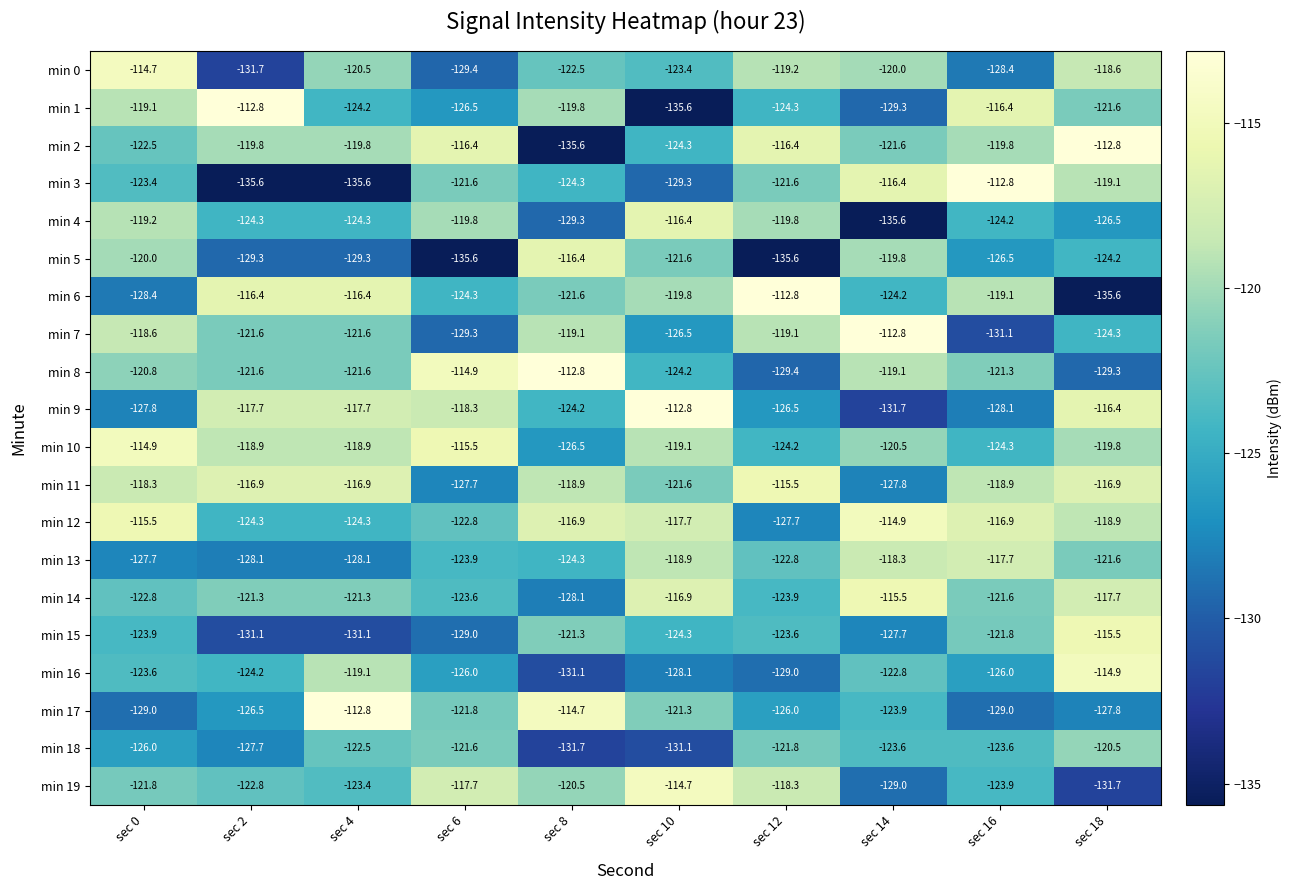

How many series are shown in this chart?

20